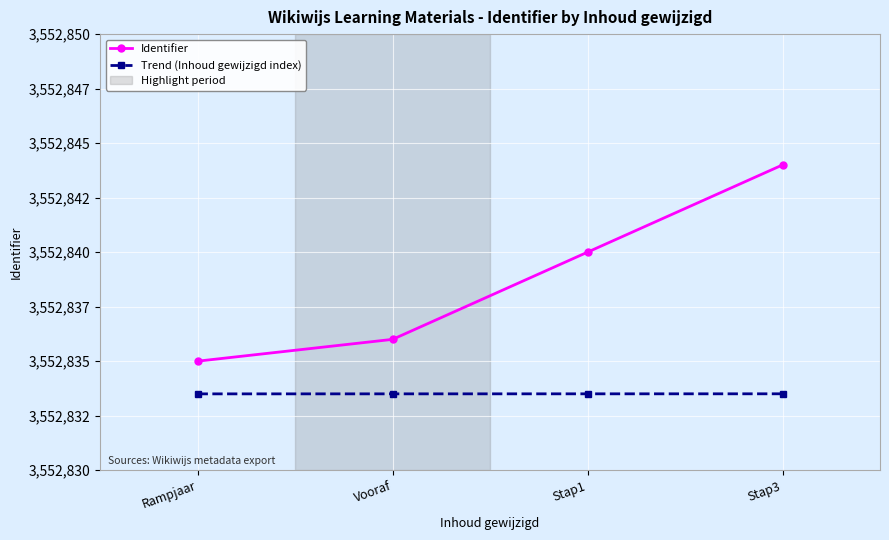

Which series has the largest range (max minus min)?

Identifier